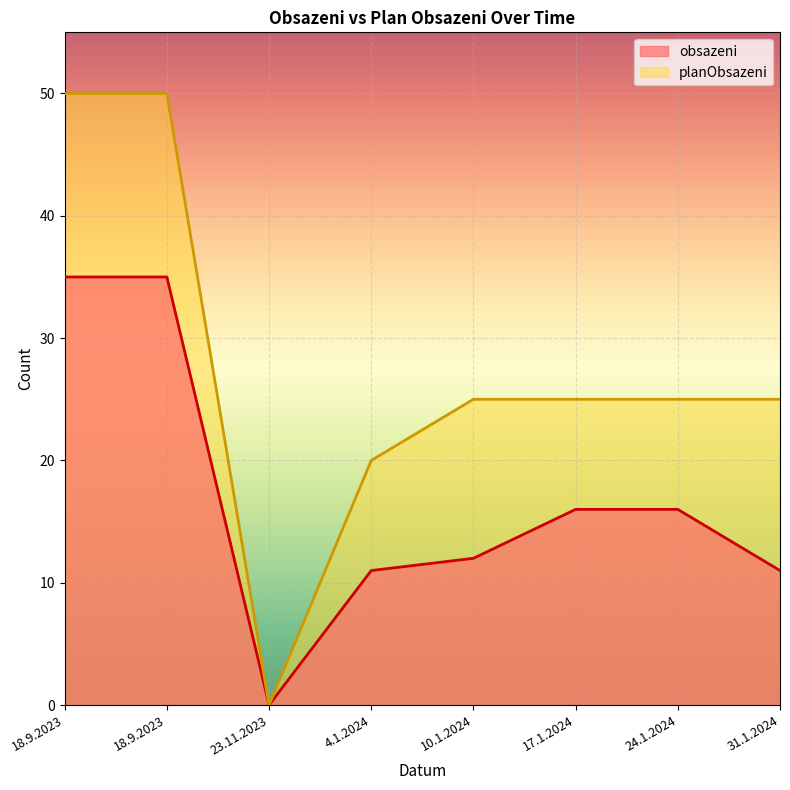

What are all the series names shown in the legend?

obsazeni, planObsazeni